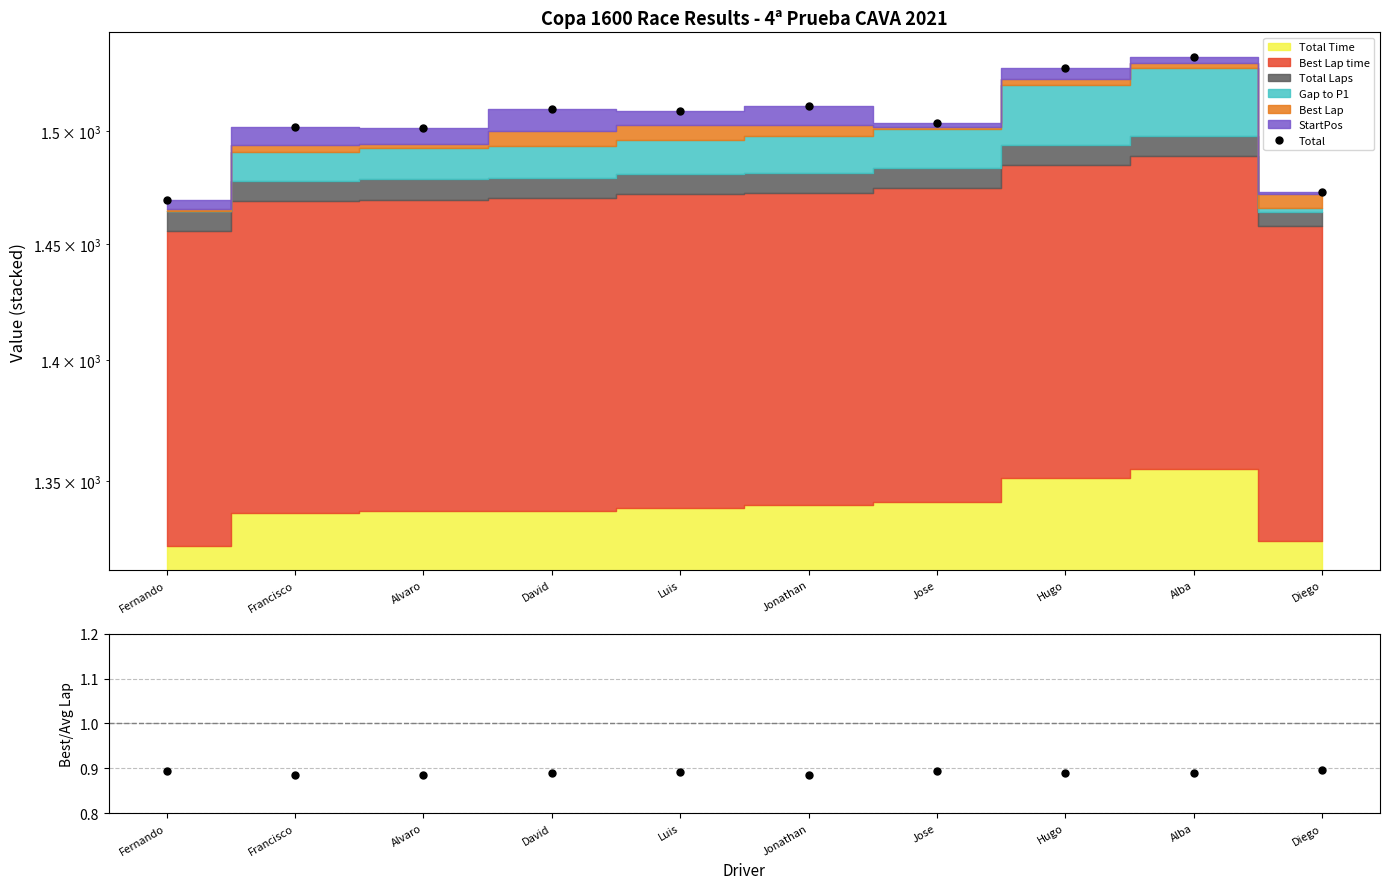

What is the difference between the Total values at Fernando and Diego?

3.4